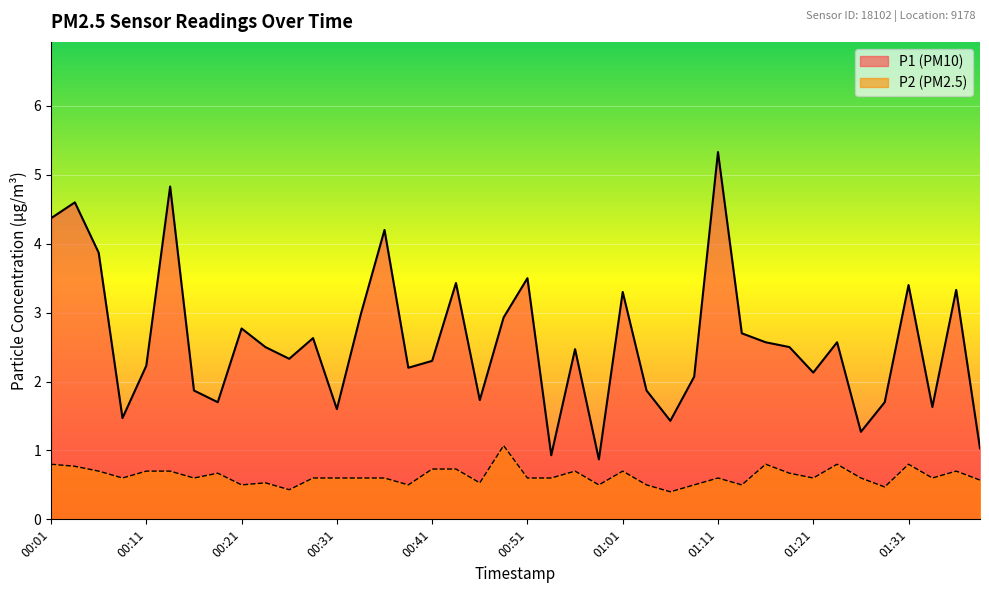

Which series has the largest range (max minus min)?

P1 (PM10)